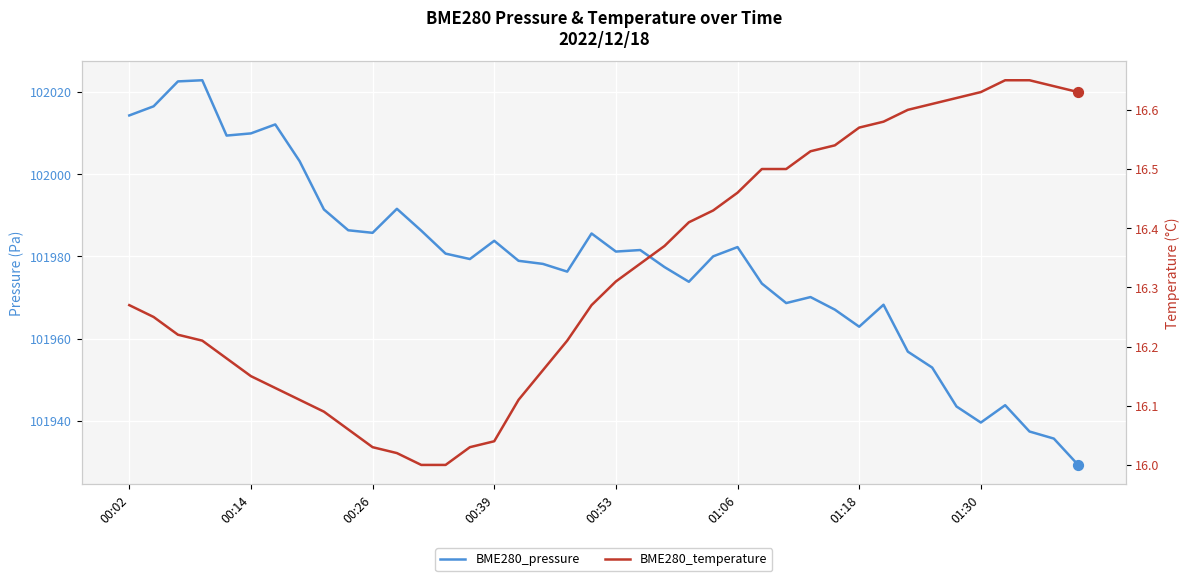

What are all the series names shown in the legend?

BME280_pressure, BME280_temperature